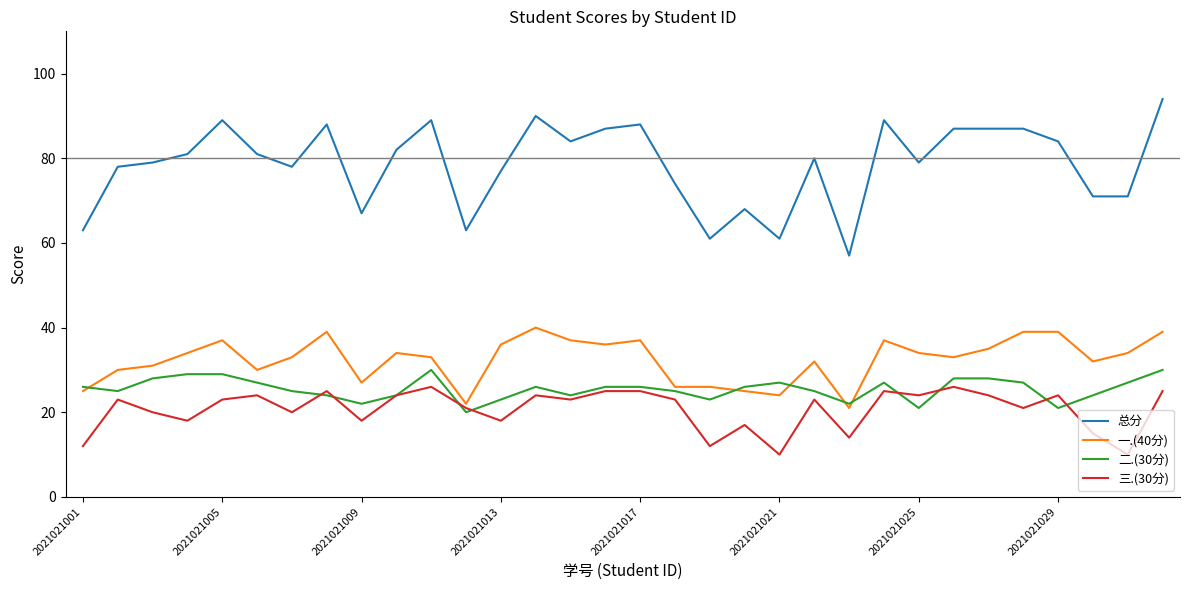

Which series has the largest range (max minus min)?

总分